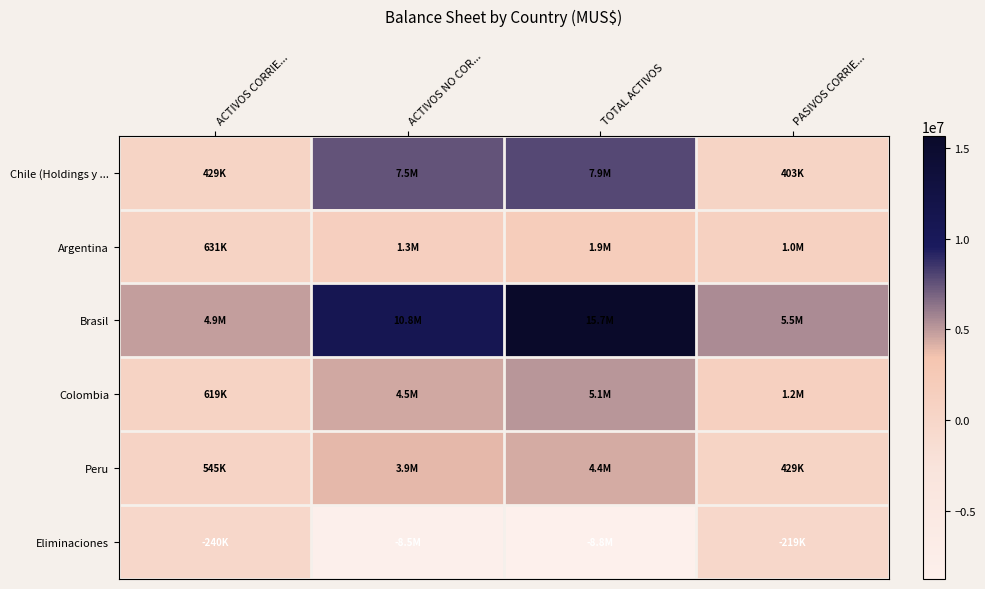

Reading left to right, transcribe all the data shown in this chart.

Chile (Holdings y ...: ACTIVOS CORRIE...=429389	ACTIVOS NO COR...=7492175	TOTAL ACTIVOS=7921564	PASIVOS CORRIE...=403489
Argentina: ACTIVOS CORRIE...=630600	ACTIVOS NO COR...=1271147	TOTAL ACTIVOS=1901747	PASIVOS CORRIE...=1005578
Brasil: ACTIVOS CORRIE...=4871684	ACTIVOS NO COR...=10810994	TOTAL ACTIVOS=15682678	PASIVOS CORRIE...=5490473
Colombia: ACTIVOS CORRIE...=619230	ACTIVOS NO COR...=4475382	TOTAL ACTIVOS=5094612	PASIVOS CORRIE...=1154887
Peru: ACTIVOS CORRIE...=544596	ACTIVOS NO COR...=3852868	TOTAL ACTIVOS=4397464	PASIVOS CORRIE...=429383
Eliminaciones: ACTIVOS CORRIE...=-240279	ACTIVOS NO COR...=-8537838	TOTAL ACTIVOS=-8778117	PASIVOS CORRIE...=-219411